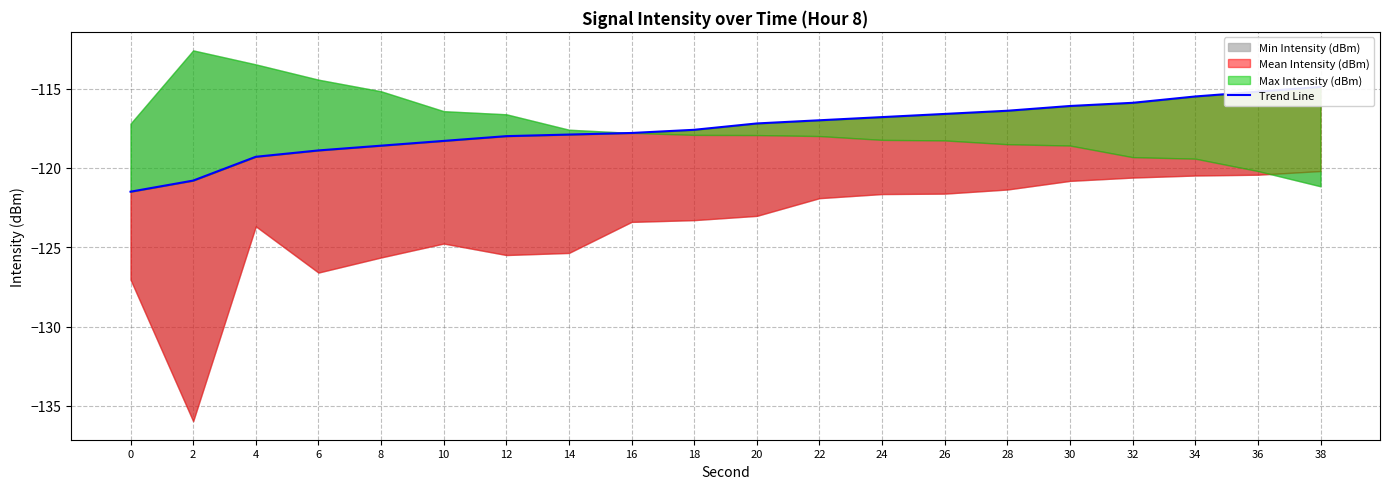

List the labels in order of value, smallest first.

0, 2, 4, 6, 8, 10, 12, 14, 16, 18, 20, 22, 24, 26, 28, 30, 32, 34, 36, 38